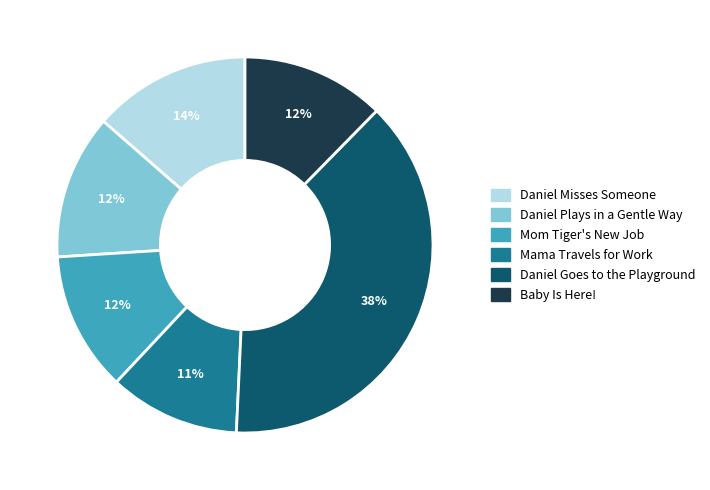

Which slice is the smallest?

Mama Travels for Work